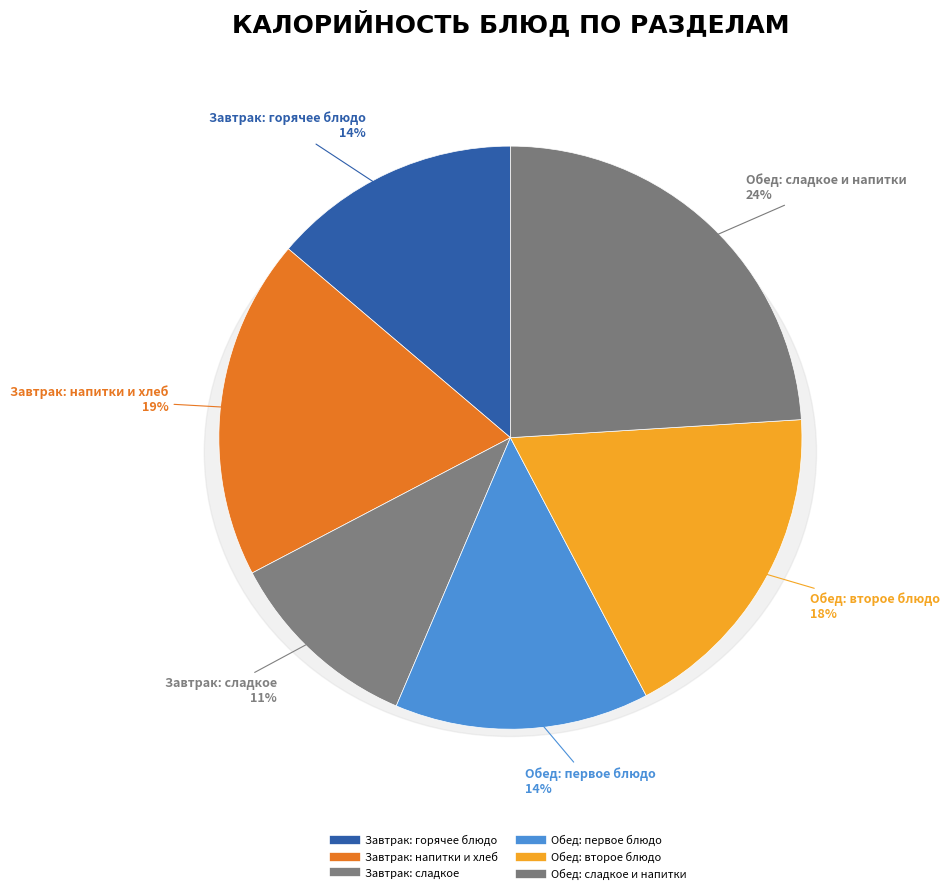

Is it true that Сок (обед) is 1% of the pie?

False